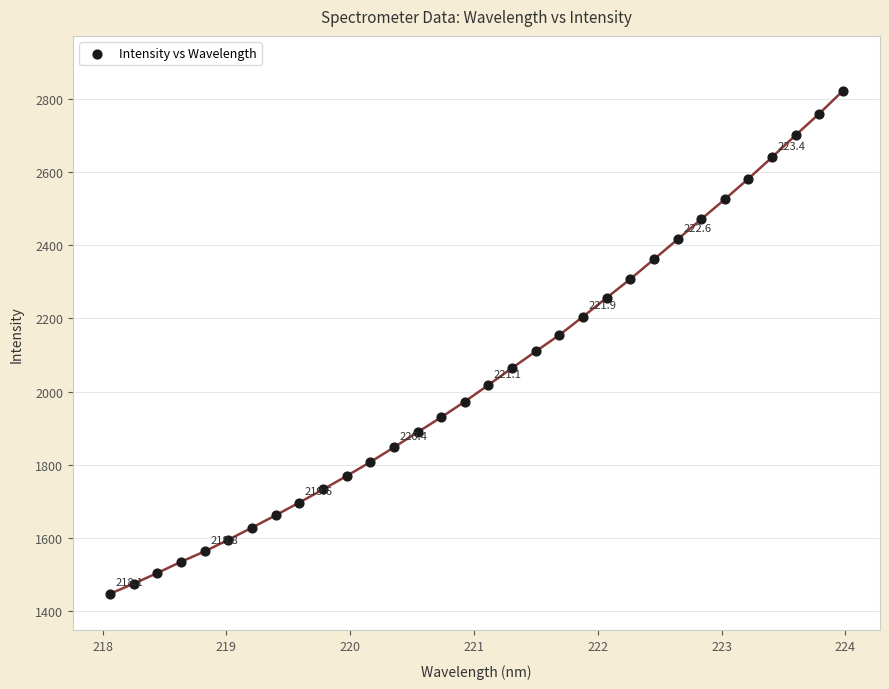

What is the range of Y values (max minus min)?

1373.0